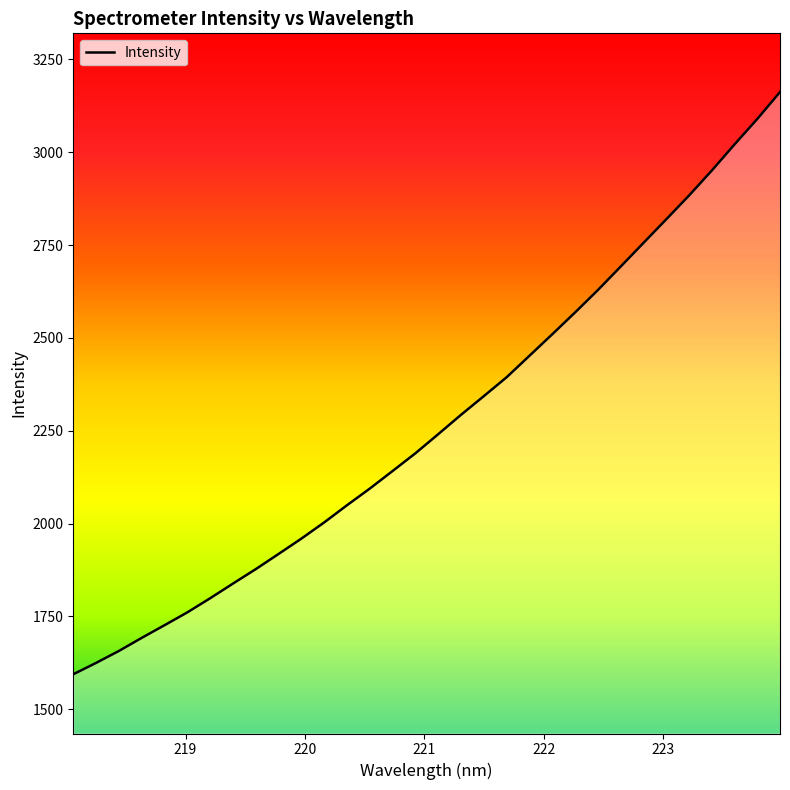

What is the difference between the maximum and minimum values?

1567.3